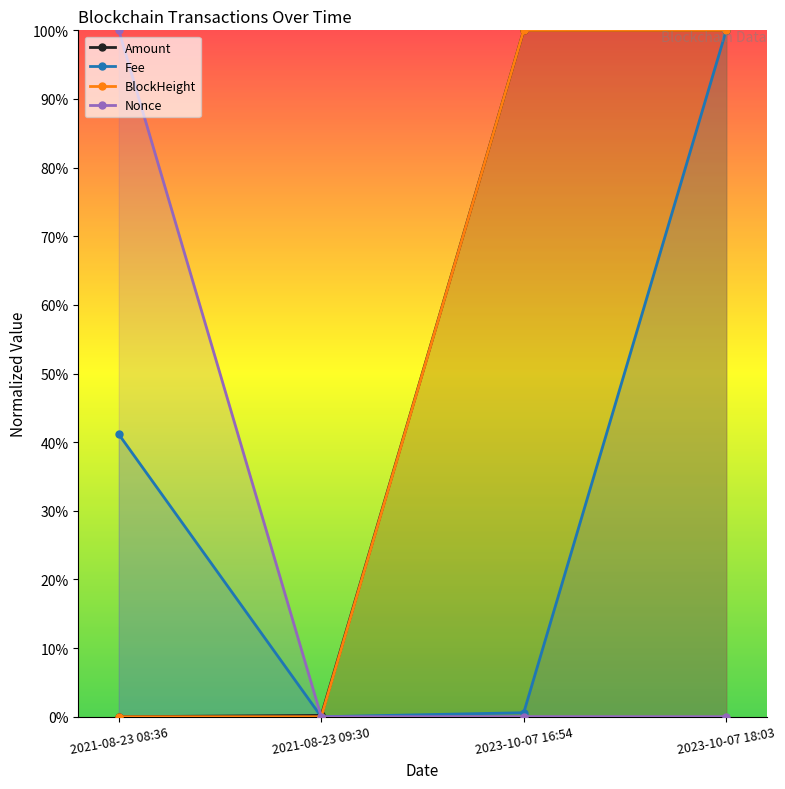

What is the sum of the Fee values at 2023-10-07 16:54 and 2023-10-07 18:03?

1.0